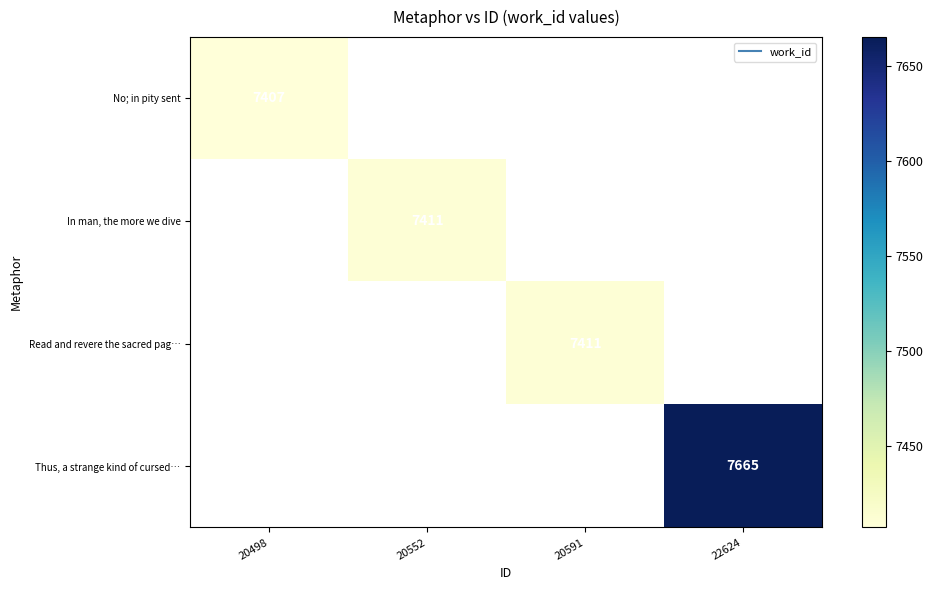

Where is No; in pity sent nearest to the value 7407?

20498